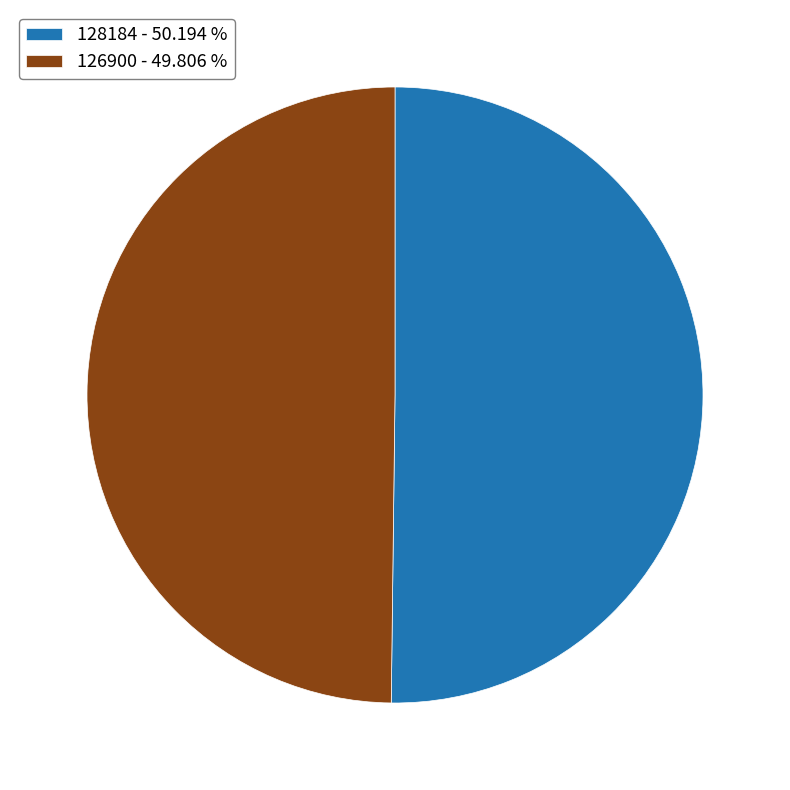

Combined, do 128184 - 50.194 % and 126900 - 49.806 % account for over 50%?

Yes